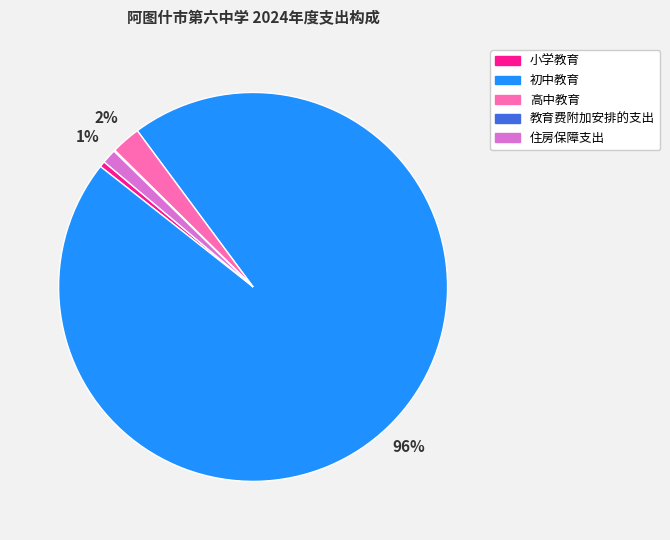

Approximately how many times larger is the value at 住房保障支出 compared to 小学教育?

2.5